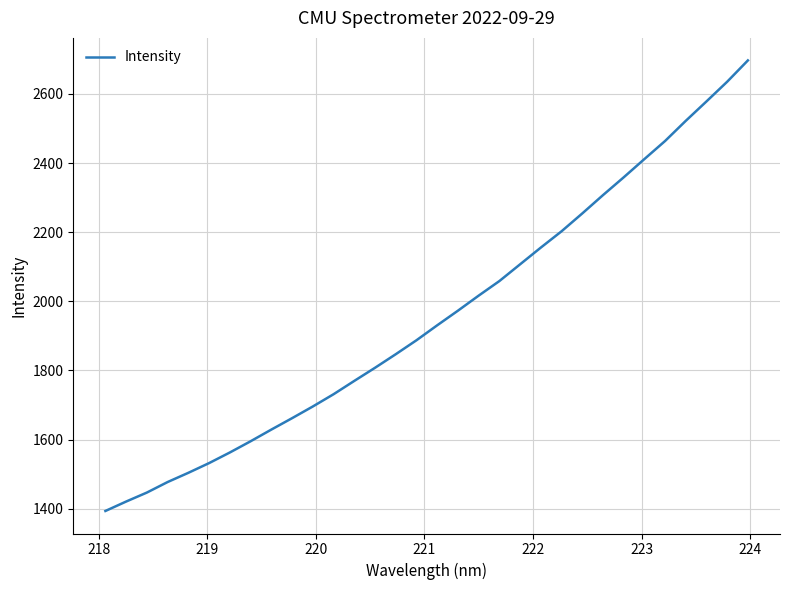

What is the smallest value displayed?

1393.2